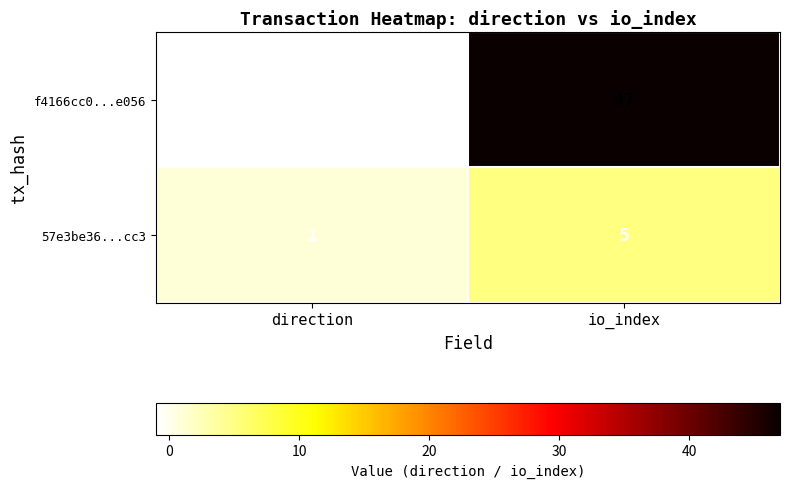

Count the number of data series in this chart.

2